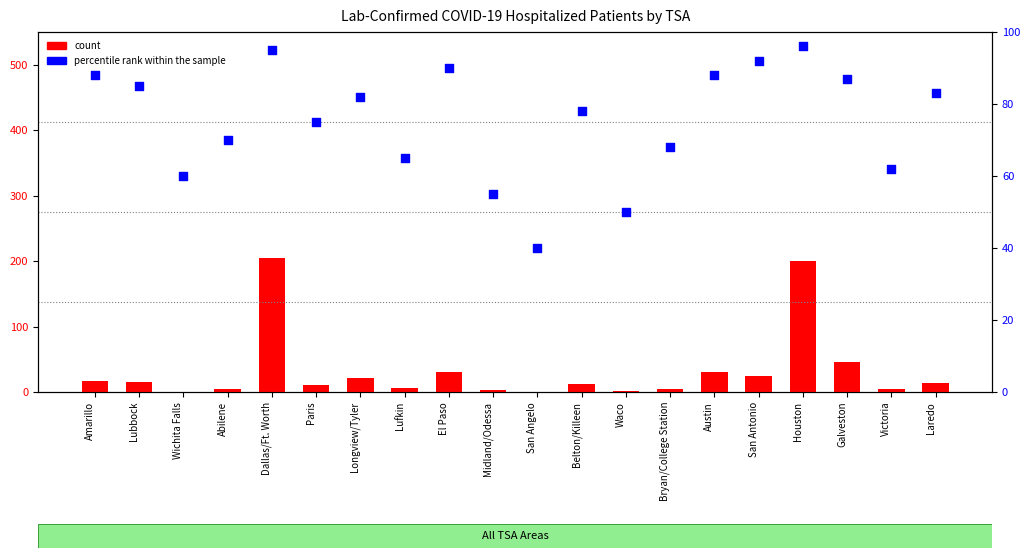

What is the total value across all series at Austin?

119